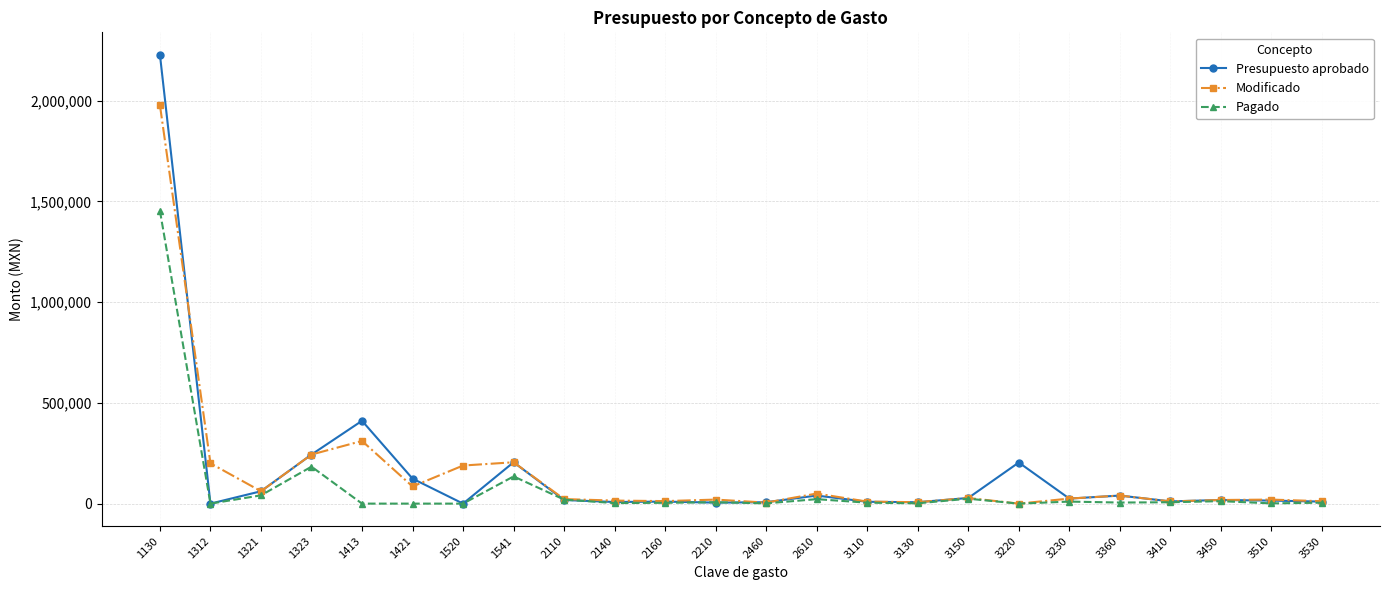

Which series has the widest spread of values?

Presupuesto aprobado